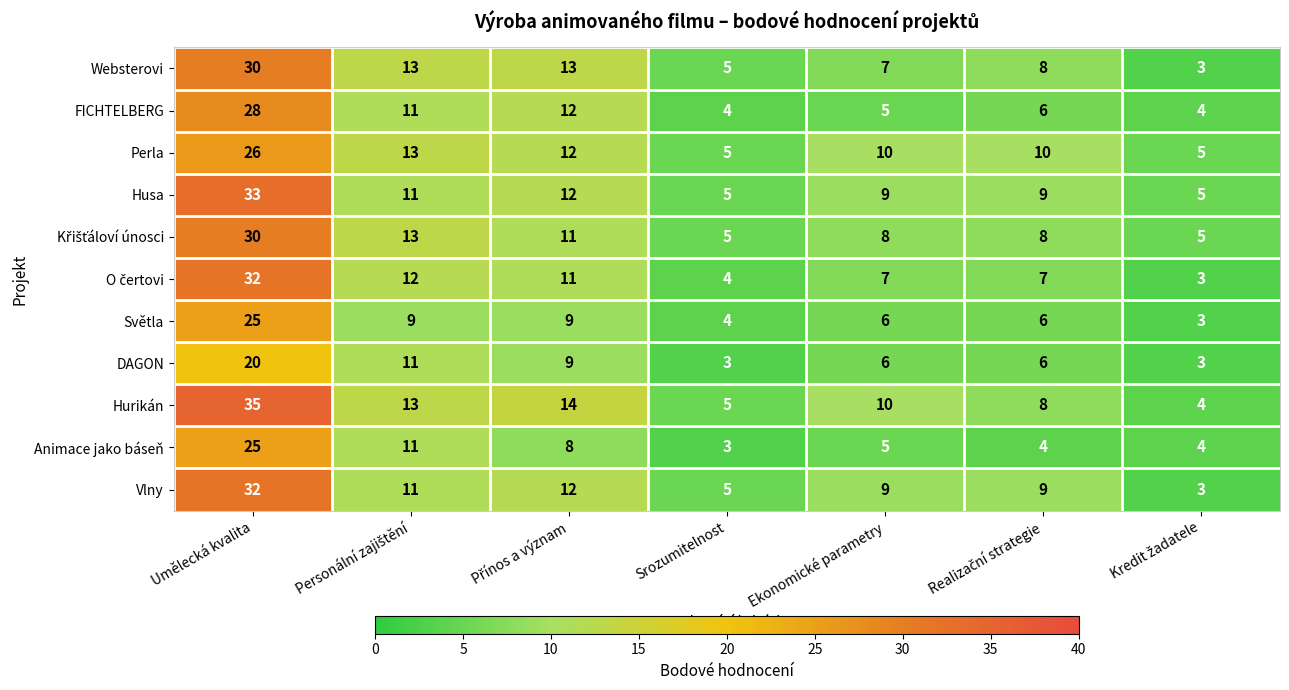

The value of Animace jako báseň at Ekonomické parametry is 2. True or false?

False